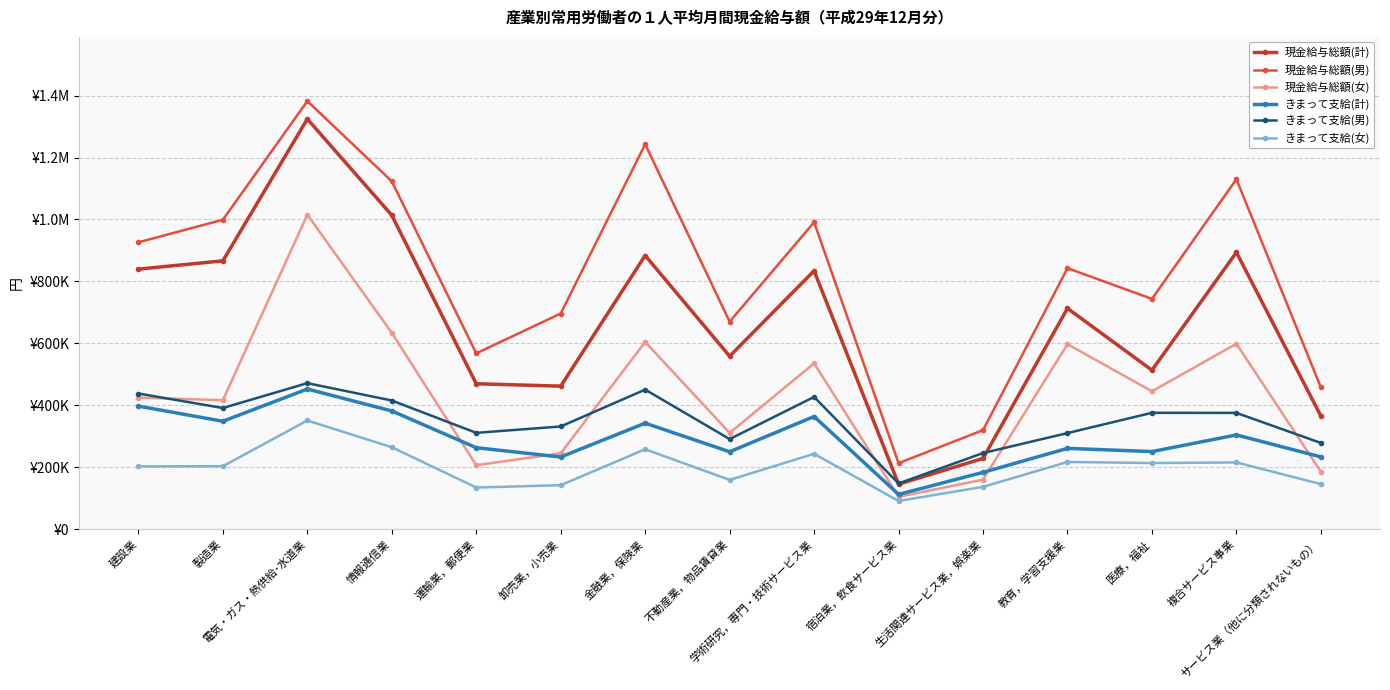

Rank the series by their maximum value, from highest to lowest.

現金給与総額(男), 現金給与総額(計), 現金給与総額(女), きまって支給(男), きまって支給(計), きまって支給(女)